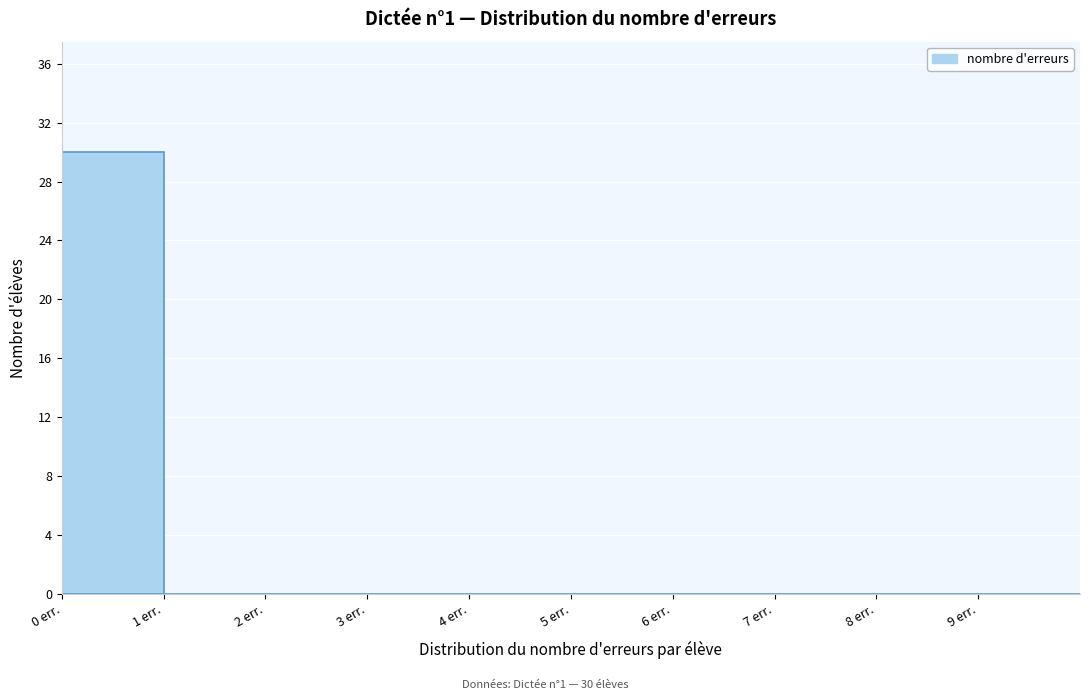

Which range on the x-axis has the tallest bar?

0 to 1